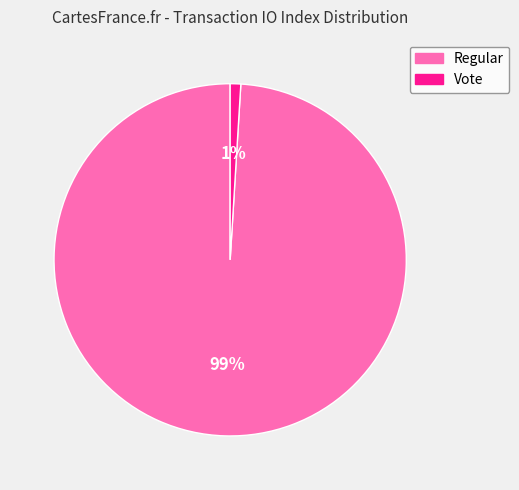

Do Vote and Regular together represent more than half of the pie?

Yes